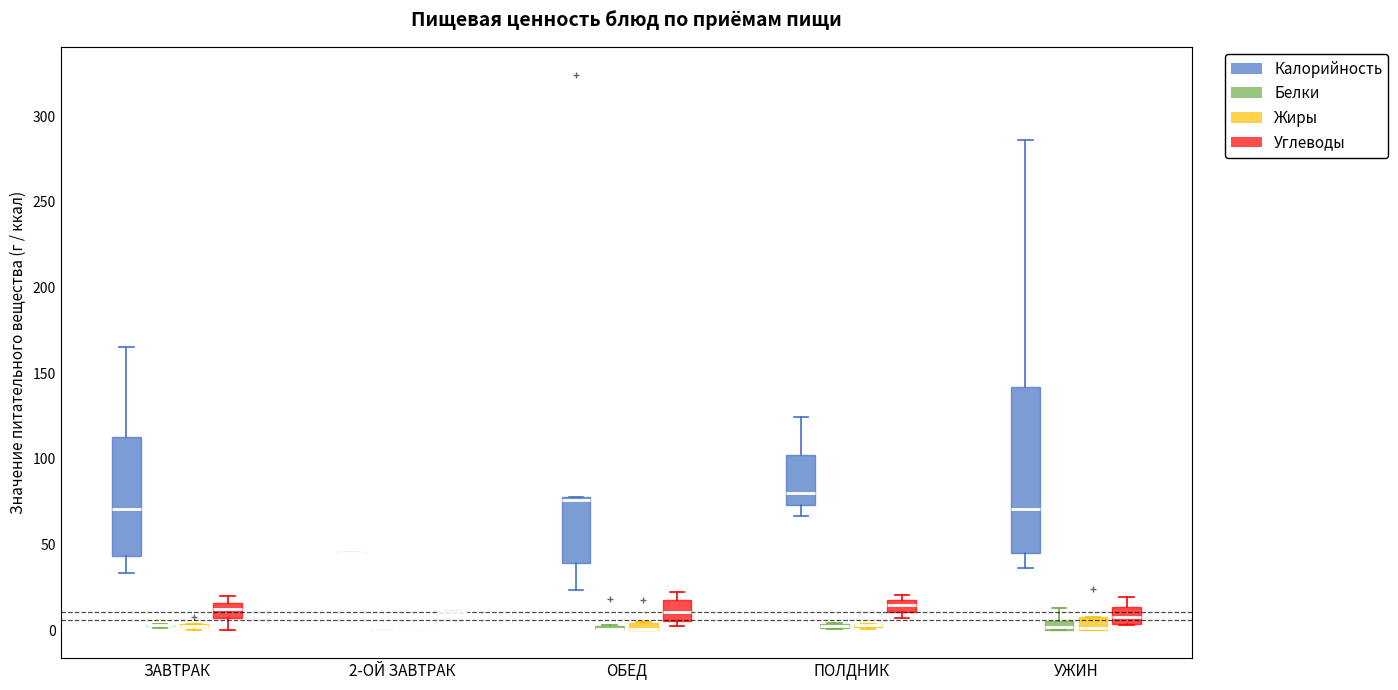

Which box is the tallest, from its lower edge to its upper edge?

УЖИН (Калорийность)